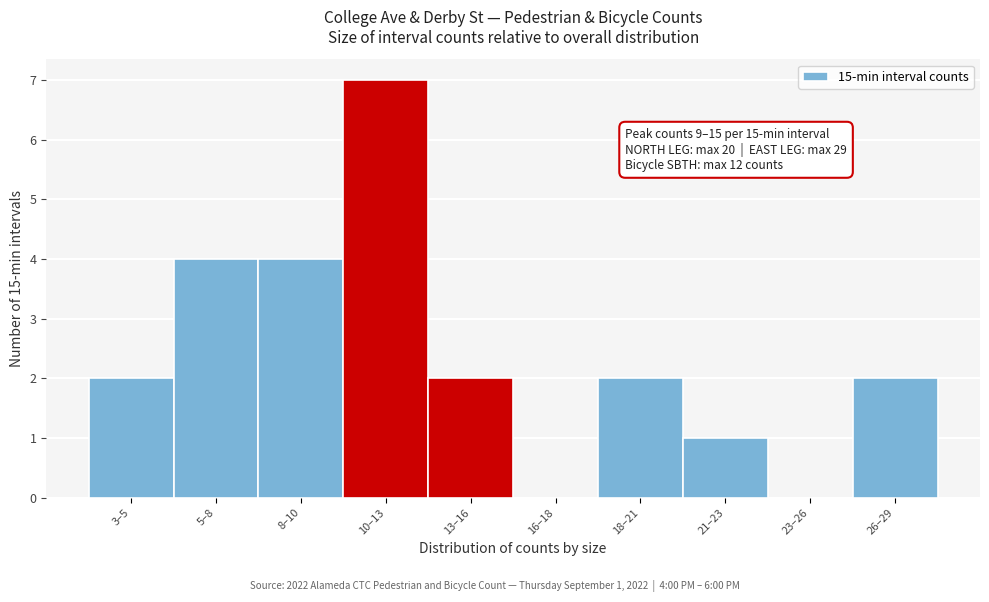

Reading left to right, what are all the values shown in this chart?

3–5=2	5–8=4	8–10=4	10–13=7	13–16=2	16–18=0	18–21=2	21–23=1	23–26=0	26–29=2